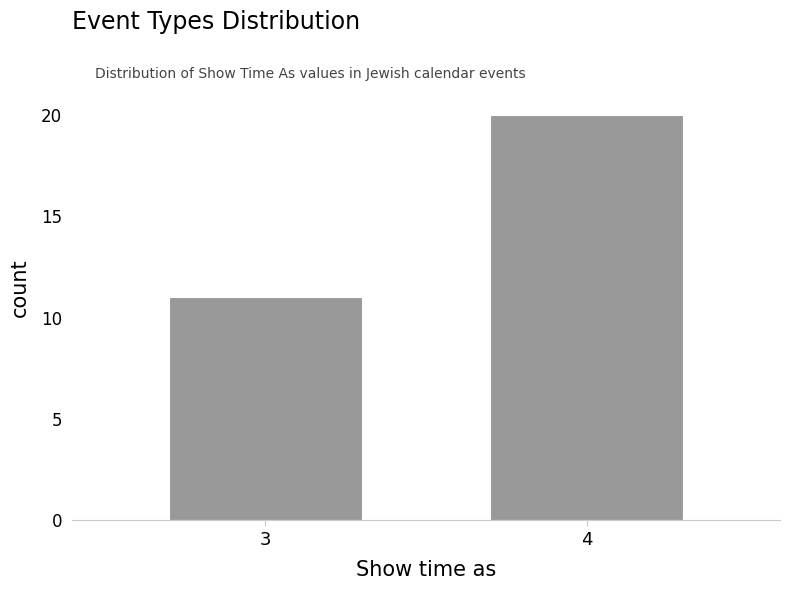

Reading left to right, extract all data points from this chart.

11	20